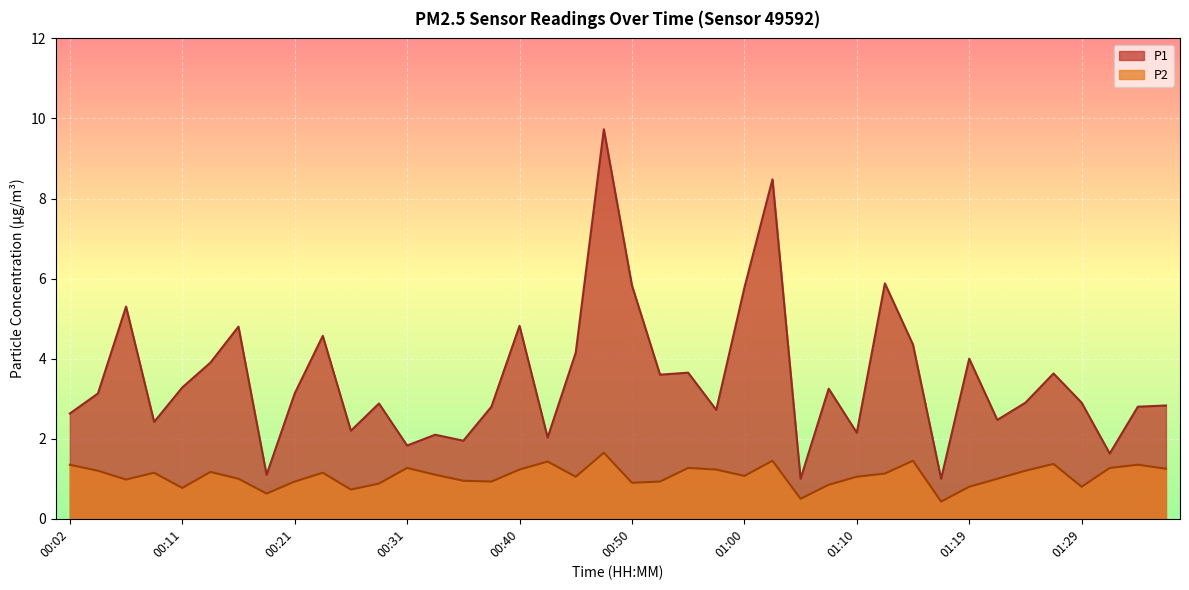

The P2 series shows 0.7 at 00:43. True or false?

False